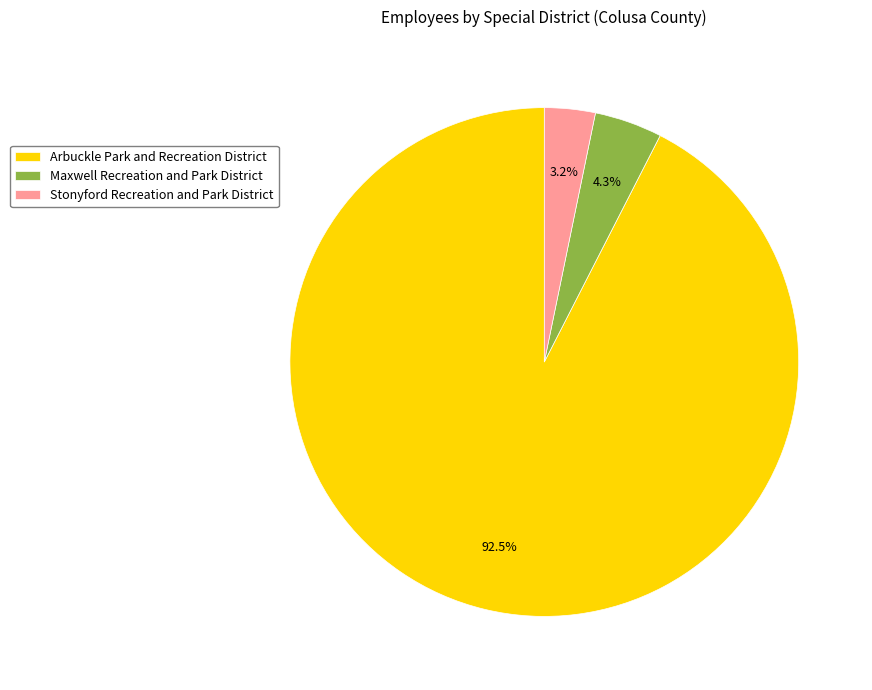

How many slices are in this pie chart?

3